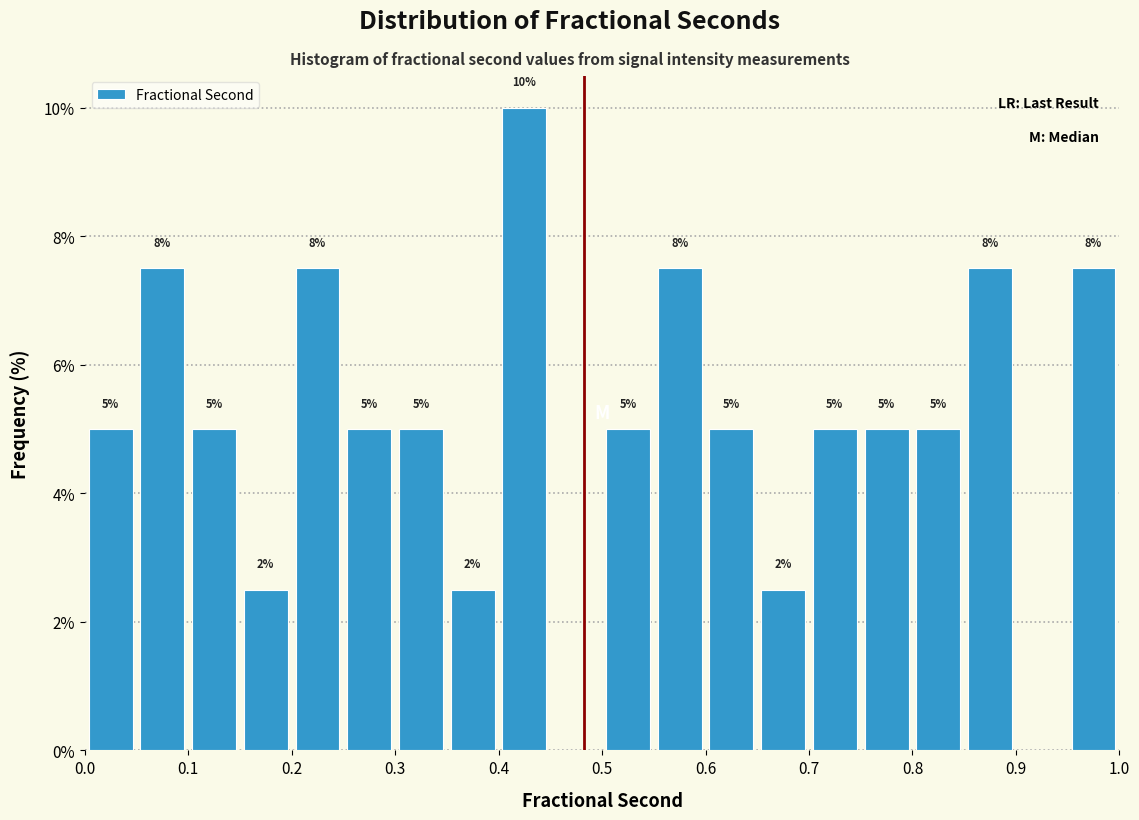

Over which range of the x-axis is the bar tallest?

0.40 to 0.45